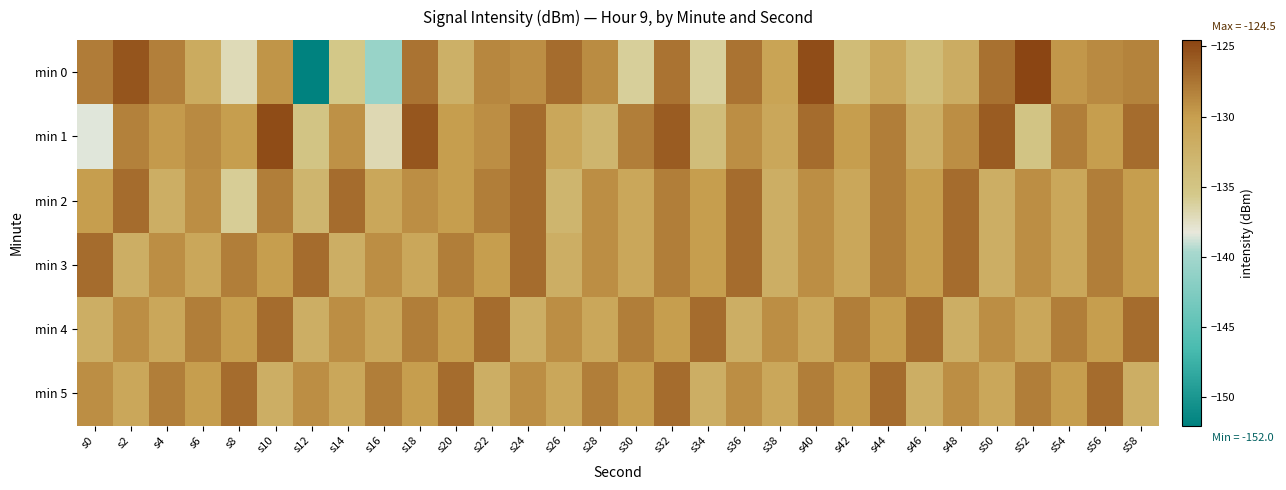

Which category has the highest value across all series?

s52